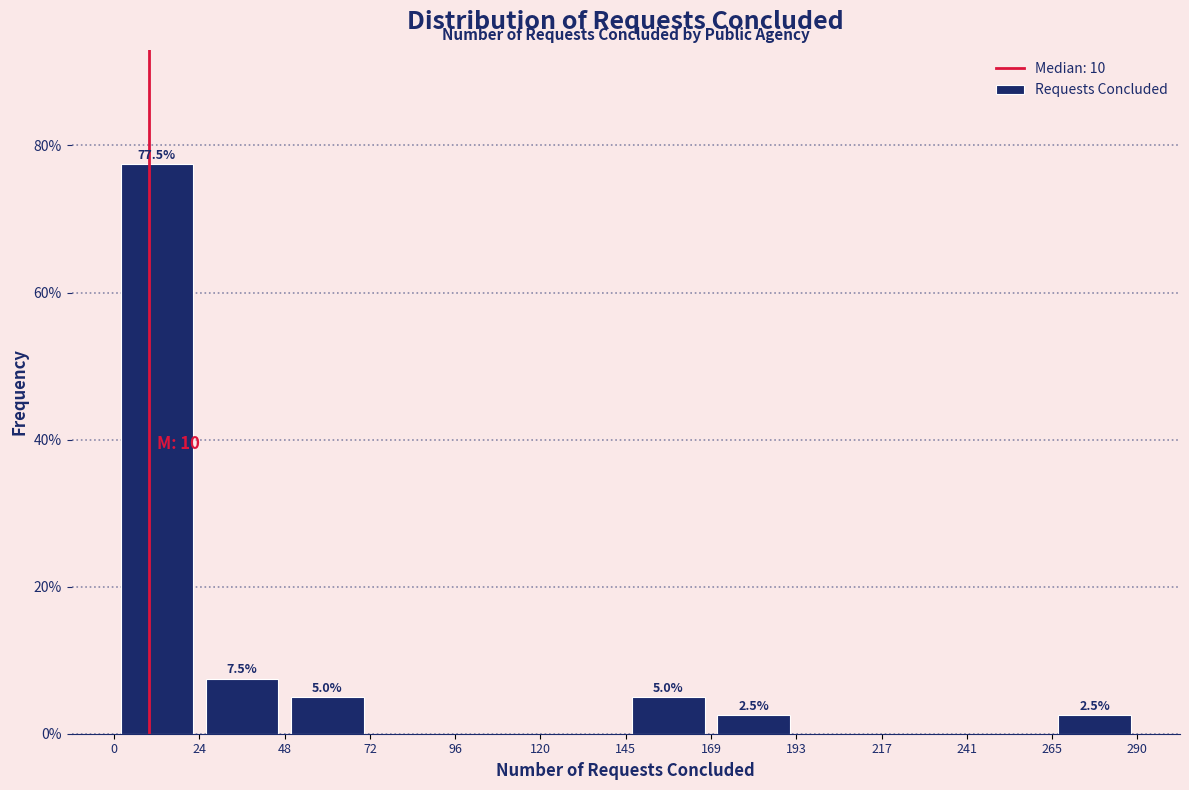

Over which range of the x-axis is the bar tallest?

0 to 24